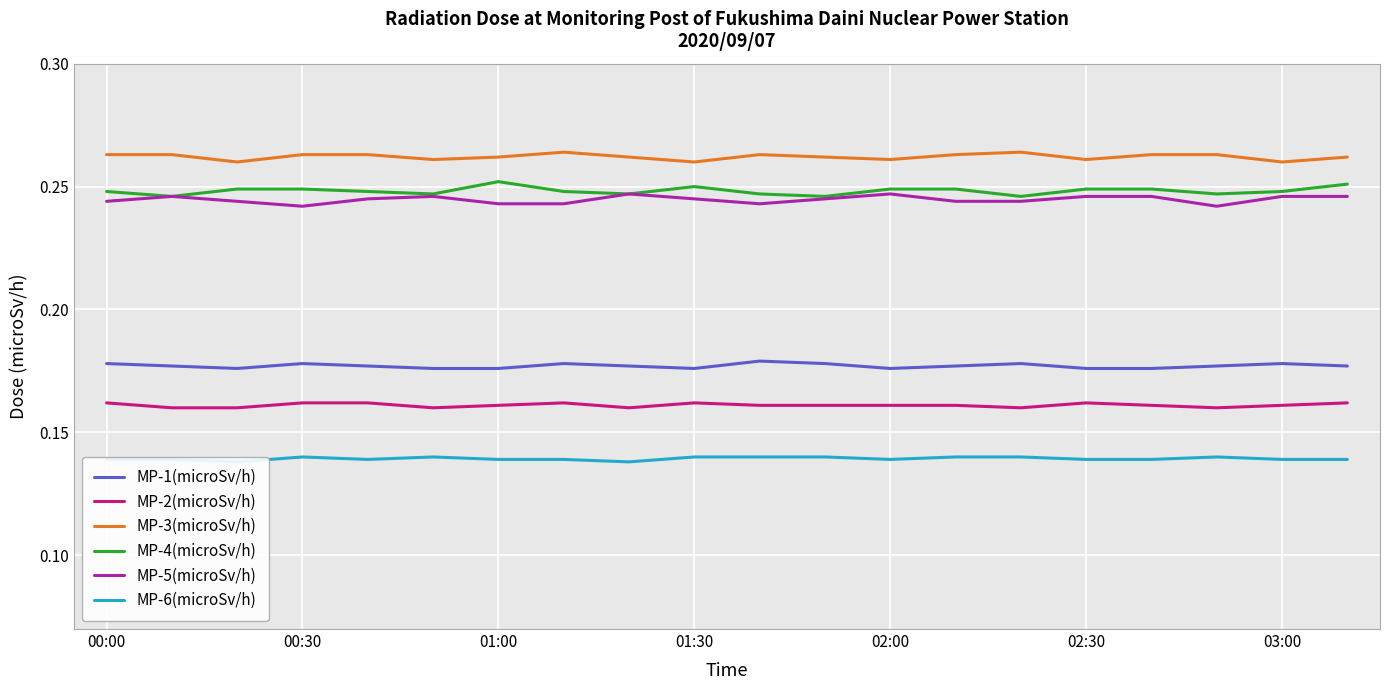

What is the average value of the MP-6(microSv/h) series?

0.1